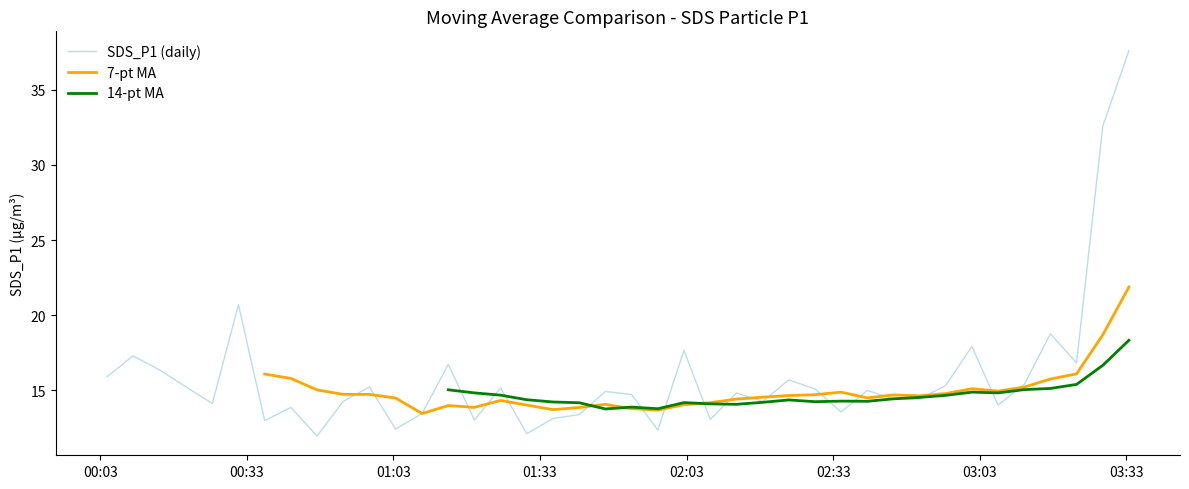

What is the maximum value for SDS_P1 (daily)?

37.6